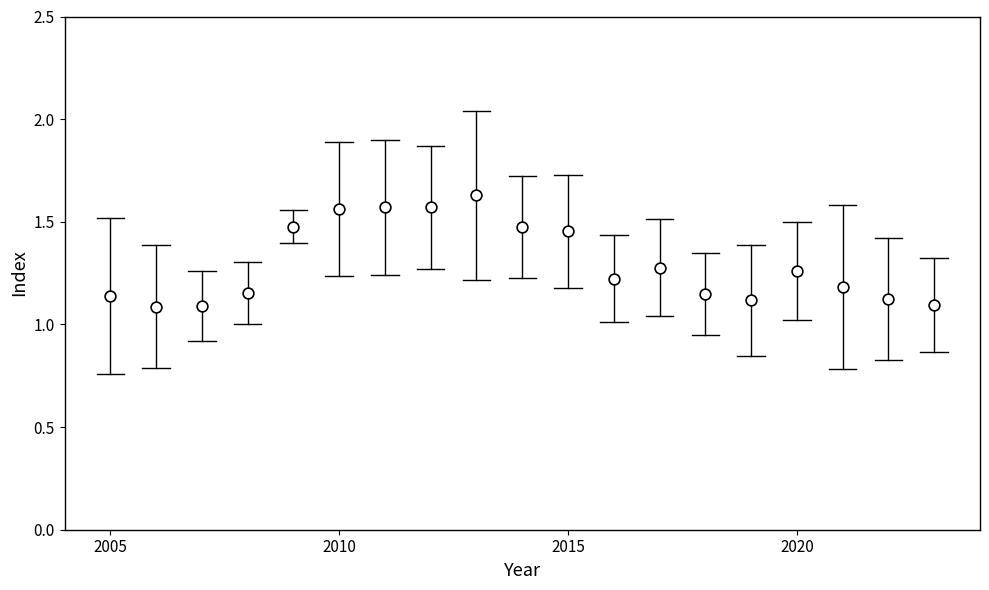

What is the range of Y values (max minus min)?

0.5